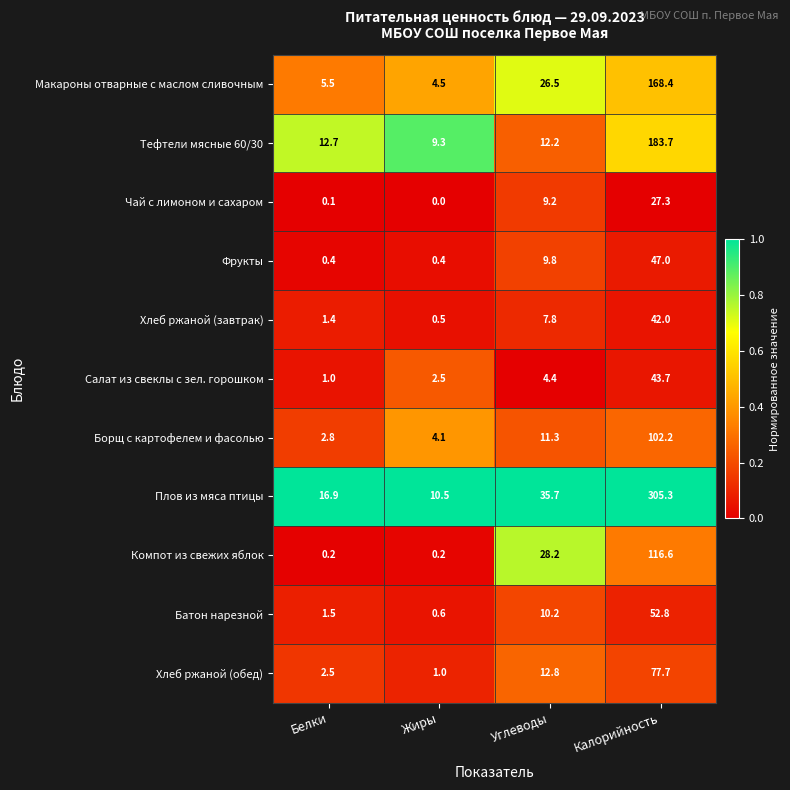

What is the total value across all series at Белки?

45.0